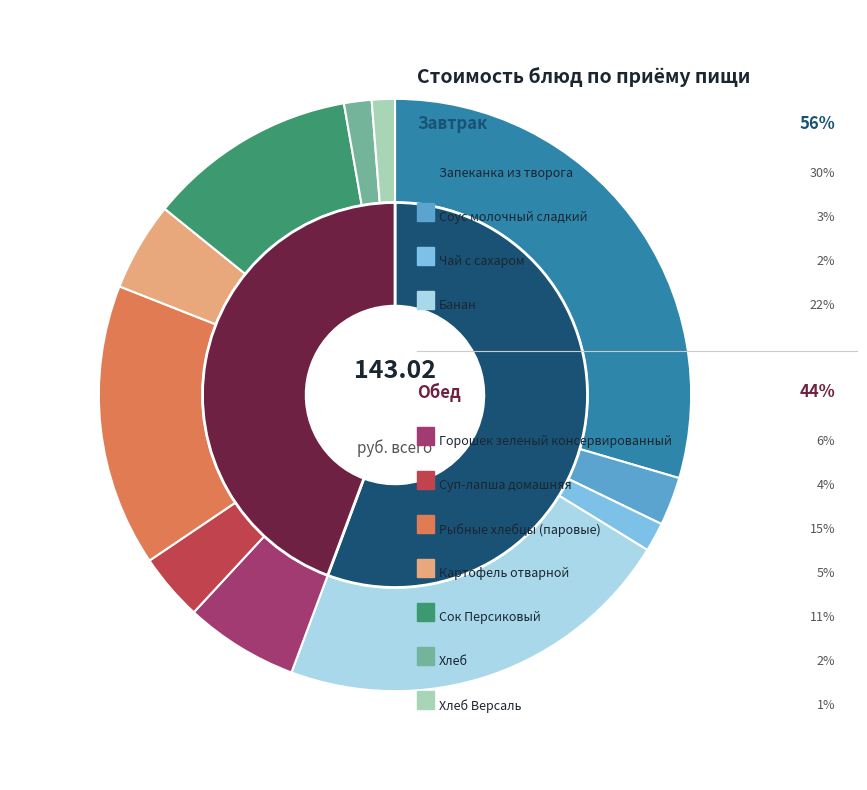

How many segments does this pie chart have?

11